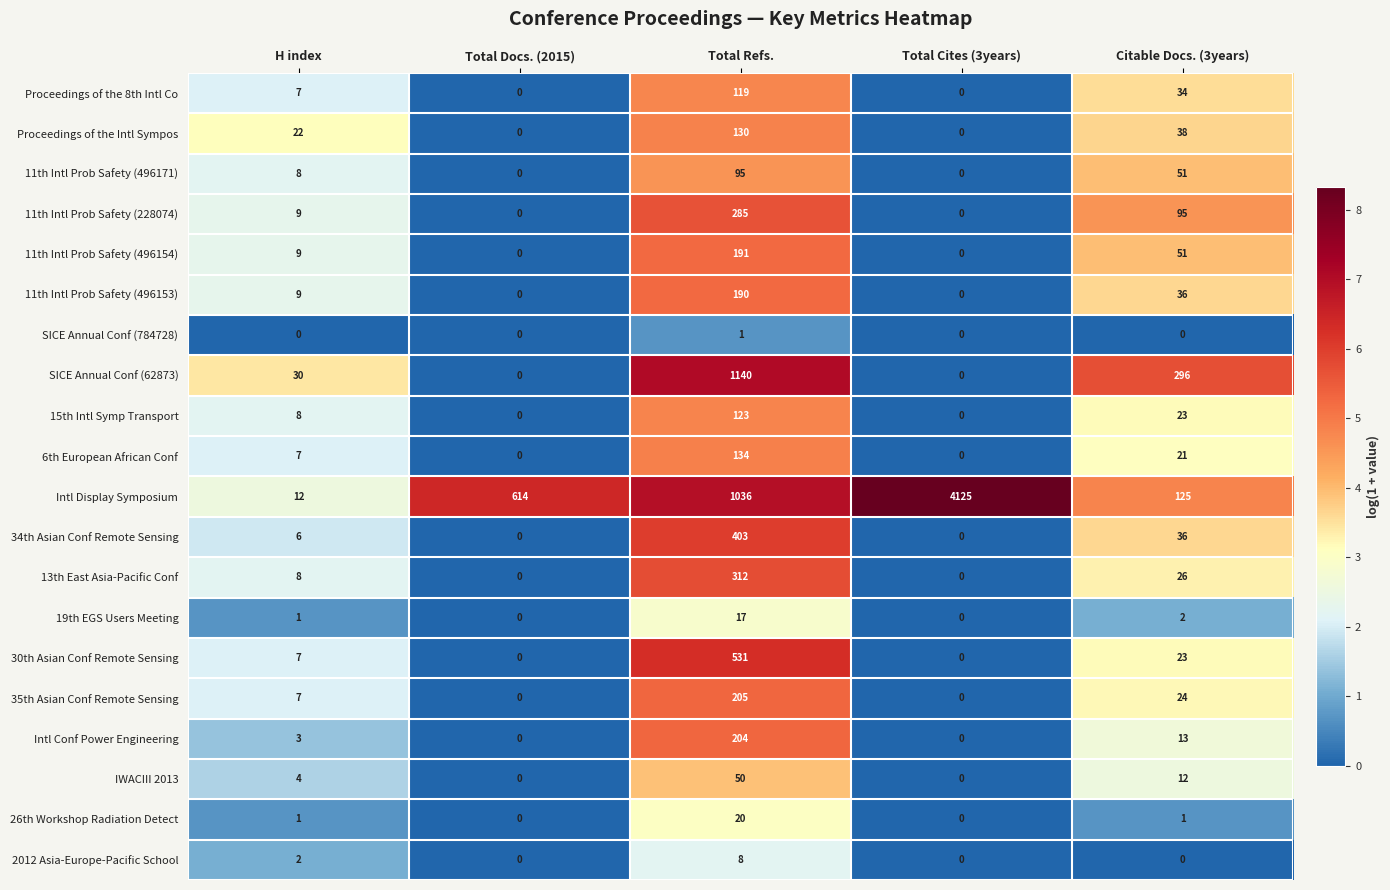

What is the sum of all Proceedings of the 8th Intl Co values?

160